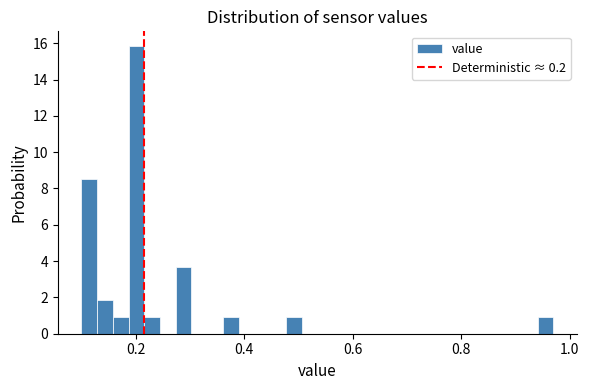

Around what value on the x-axis is the tallest bar? Give the approximate position of its centre, as read against the axis.

0.20